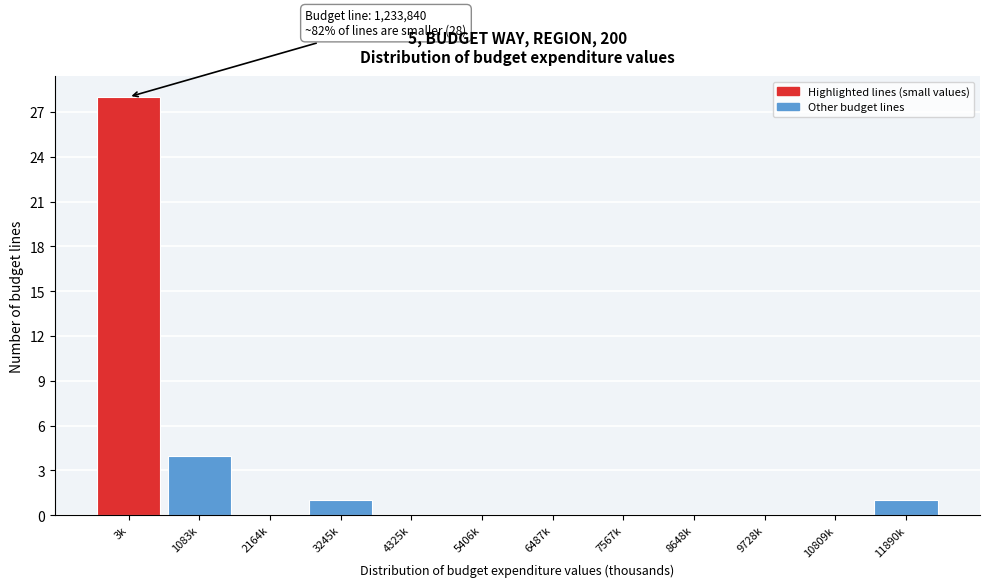

Reading left to right, transcribe all the data shown in this chart.

3k=28	1083k=4	2164k=0	3245k=1	4325k=0	5406k=0	6487k=0	7567k=0	8648k=0	9728k=0	10809k=0	11890k=1